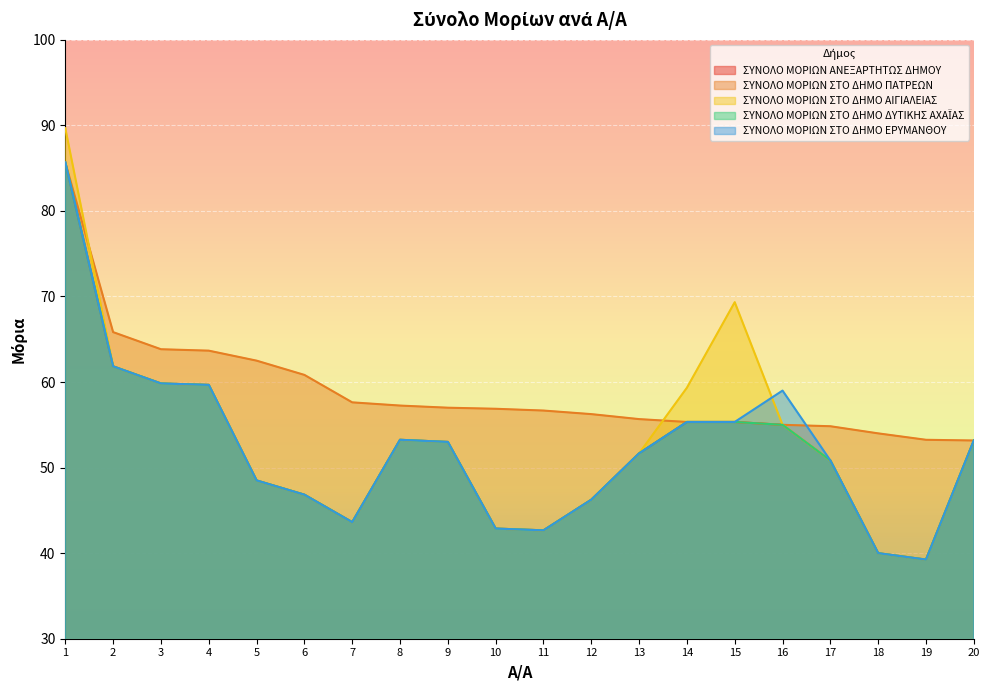

How many lines are shown in the chart?

5